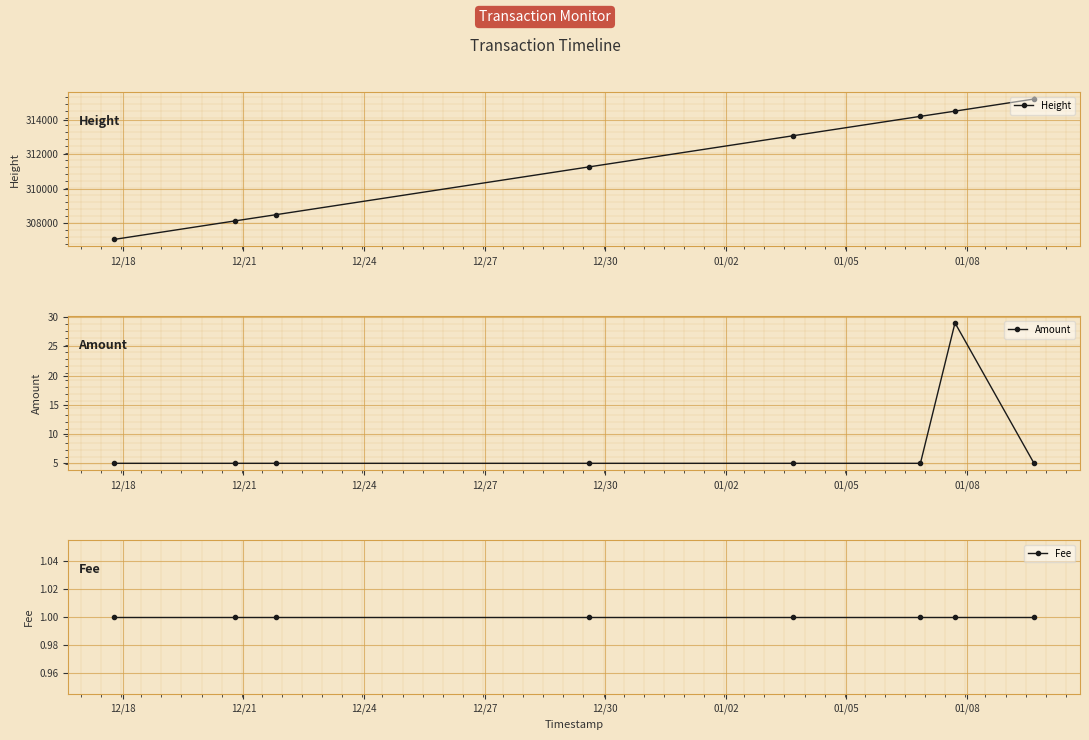

What is the greatest value displayed?

315232